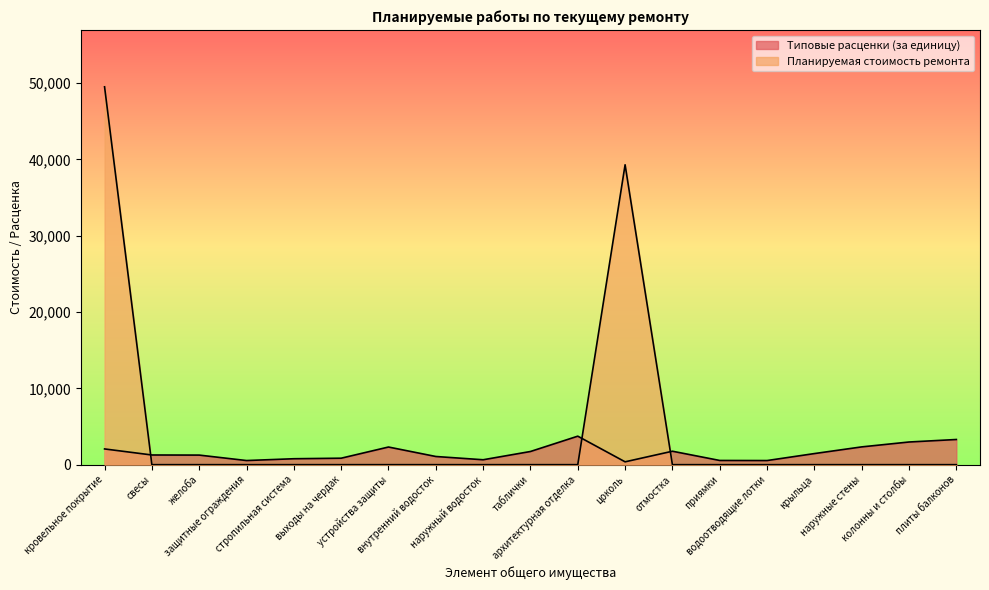

At which category does Планируемая стоимость ремонта reach its first local peak?

цоколь